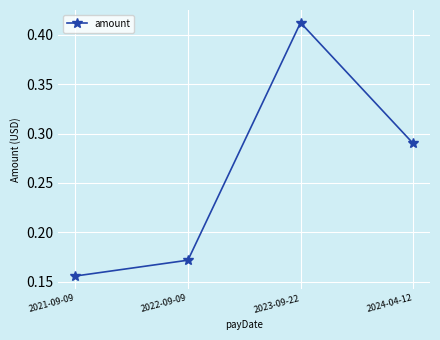

Between 2023-09-22 and 2024-04-12, which is larger?

2023-09-22